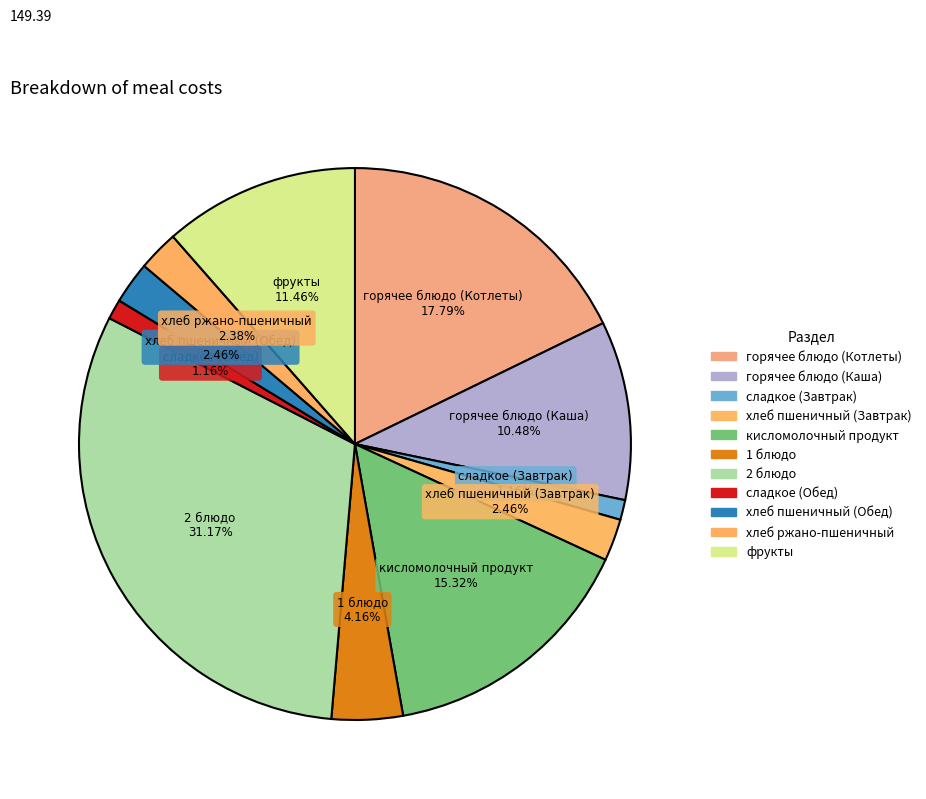

Is there any slice that represents more than half of the pie?

No